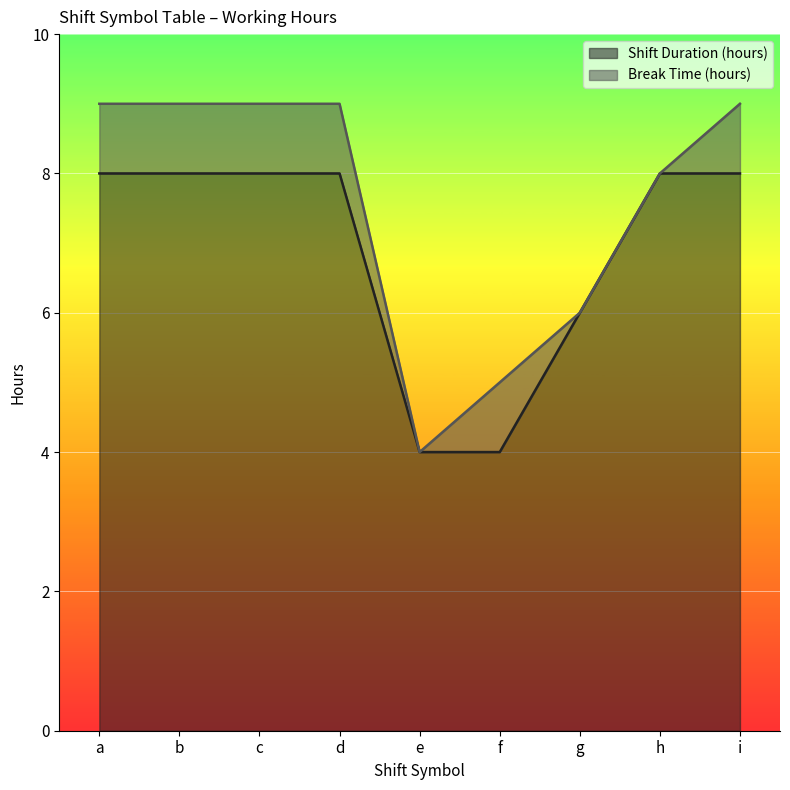

True or false: the data shows 8 at a.

True